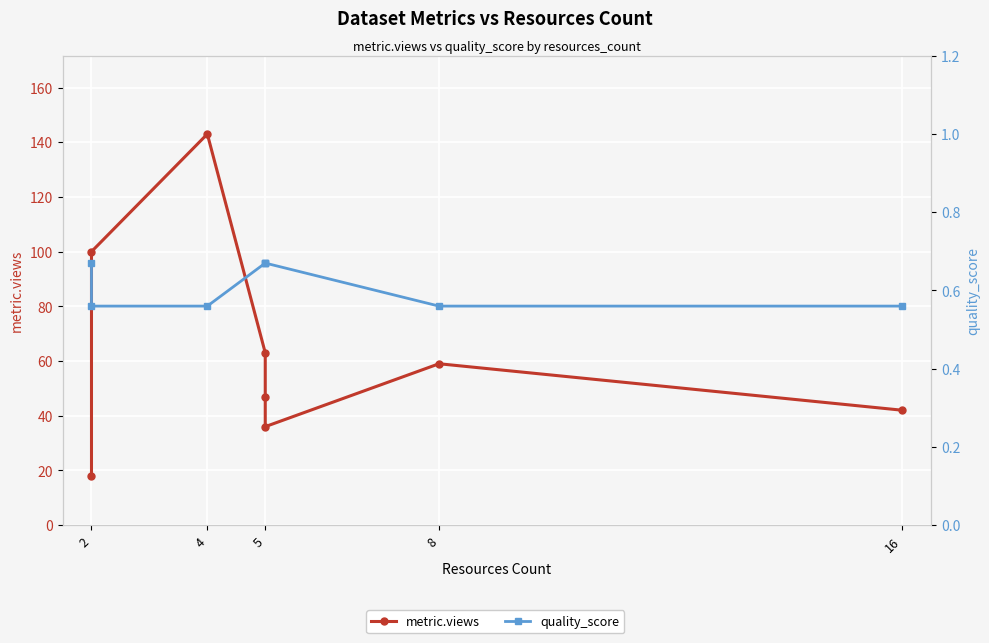

What are all the series names shown in the legend?

metric.views, quality_score